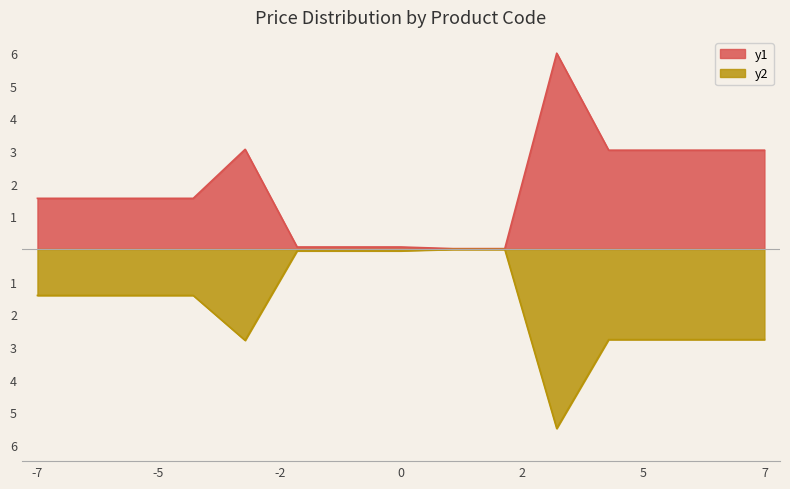

In y1, how many points are higher than both neighbors (excluding endpoints)?

2